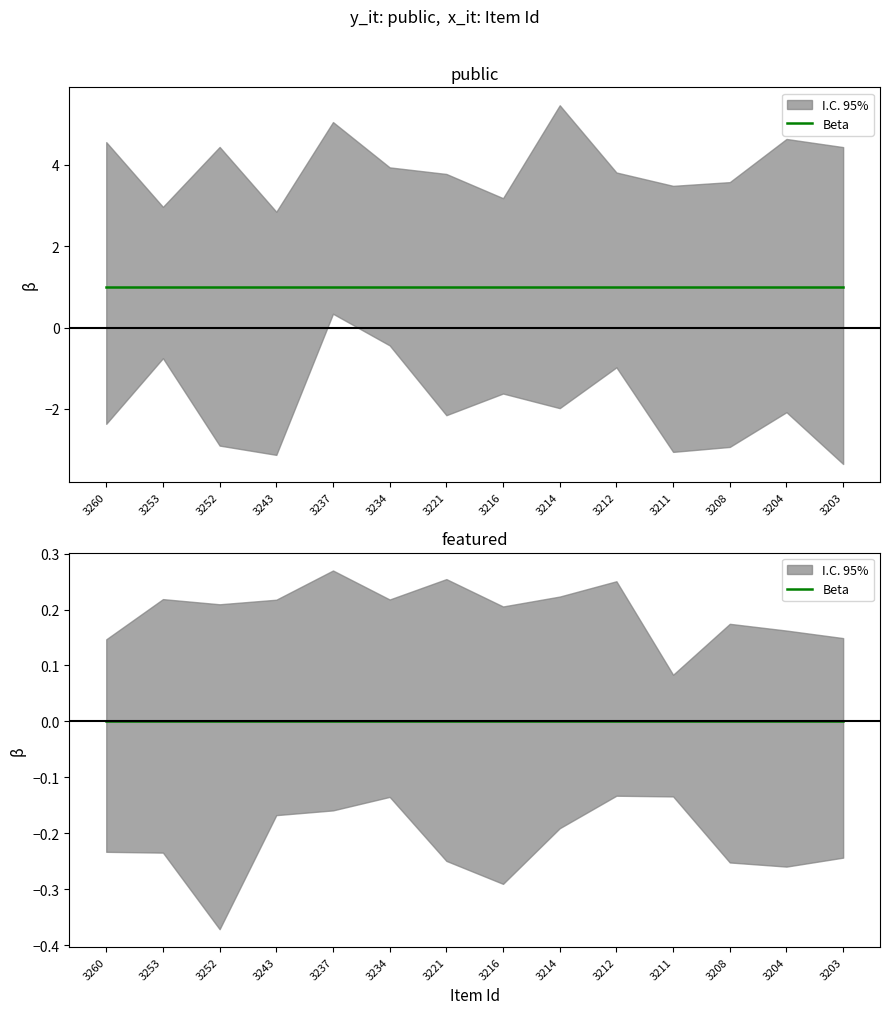

Reading right to left, transcribe all the data shown in this chart.

public: 3203=1	3204=1	3208=1	3211=1	3212=1	3214=1	3216=1	3221=1	3234=1	3237=1	3243=1	3252=1	3253=1	3260=1
featured: 3203=0	3204=0	3208=0	3211=0	3212=0	3214=0	3216=0	3221=0	3234=0	3237=0	3243=0	3252=0	3253=0	3260=0